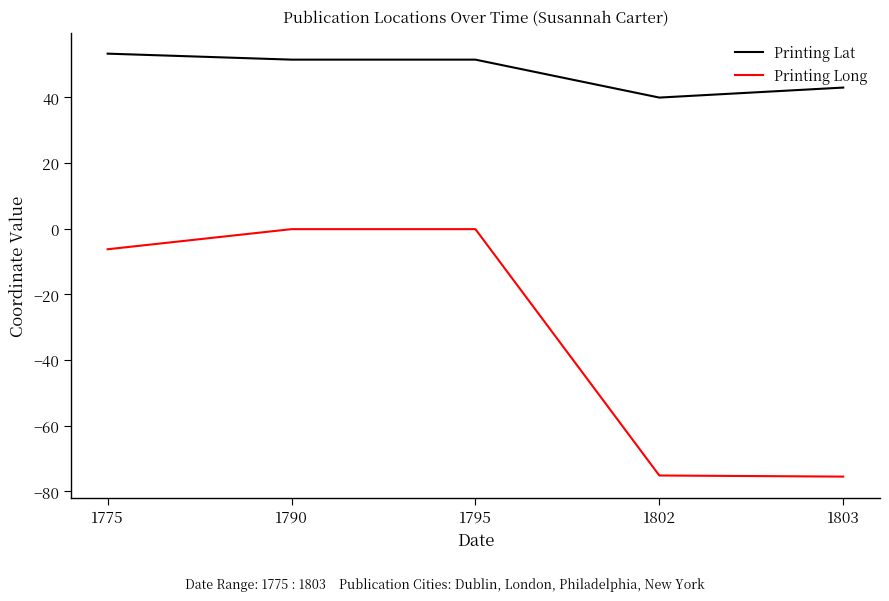

True or false: Printing Long and Printing Lat intersect in this chart.

False